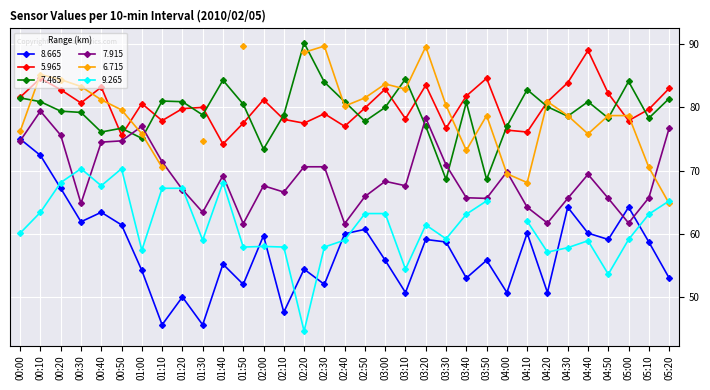

At which label is 7.915 closest to 70?

04:00